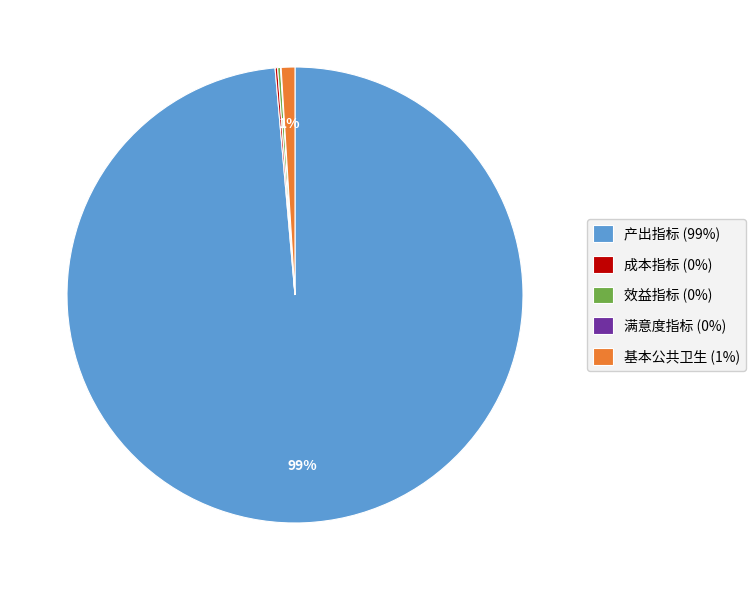

What is the majority slice?

产出指标